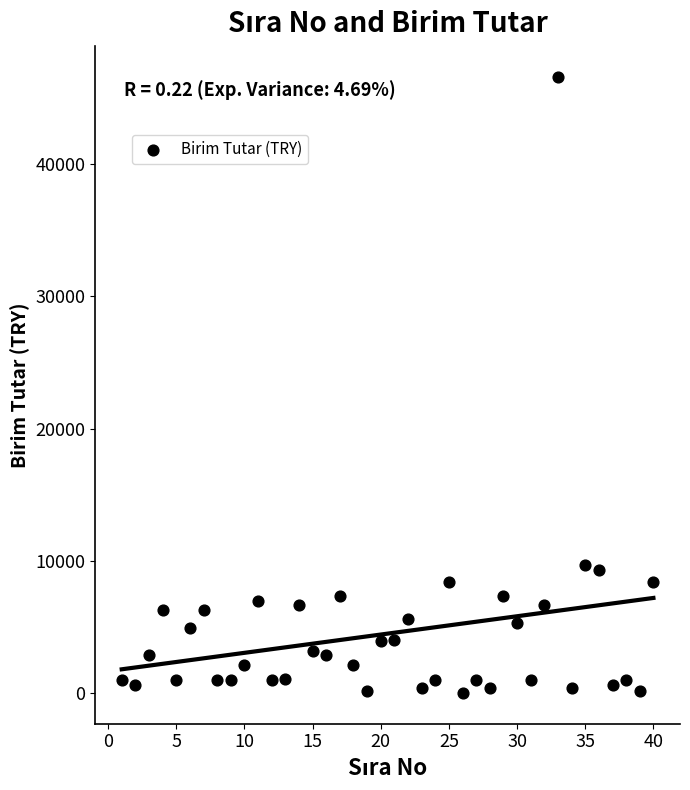

What is the range of X values (max minus min)?

39